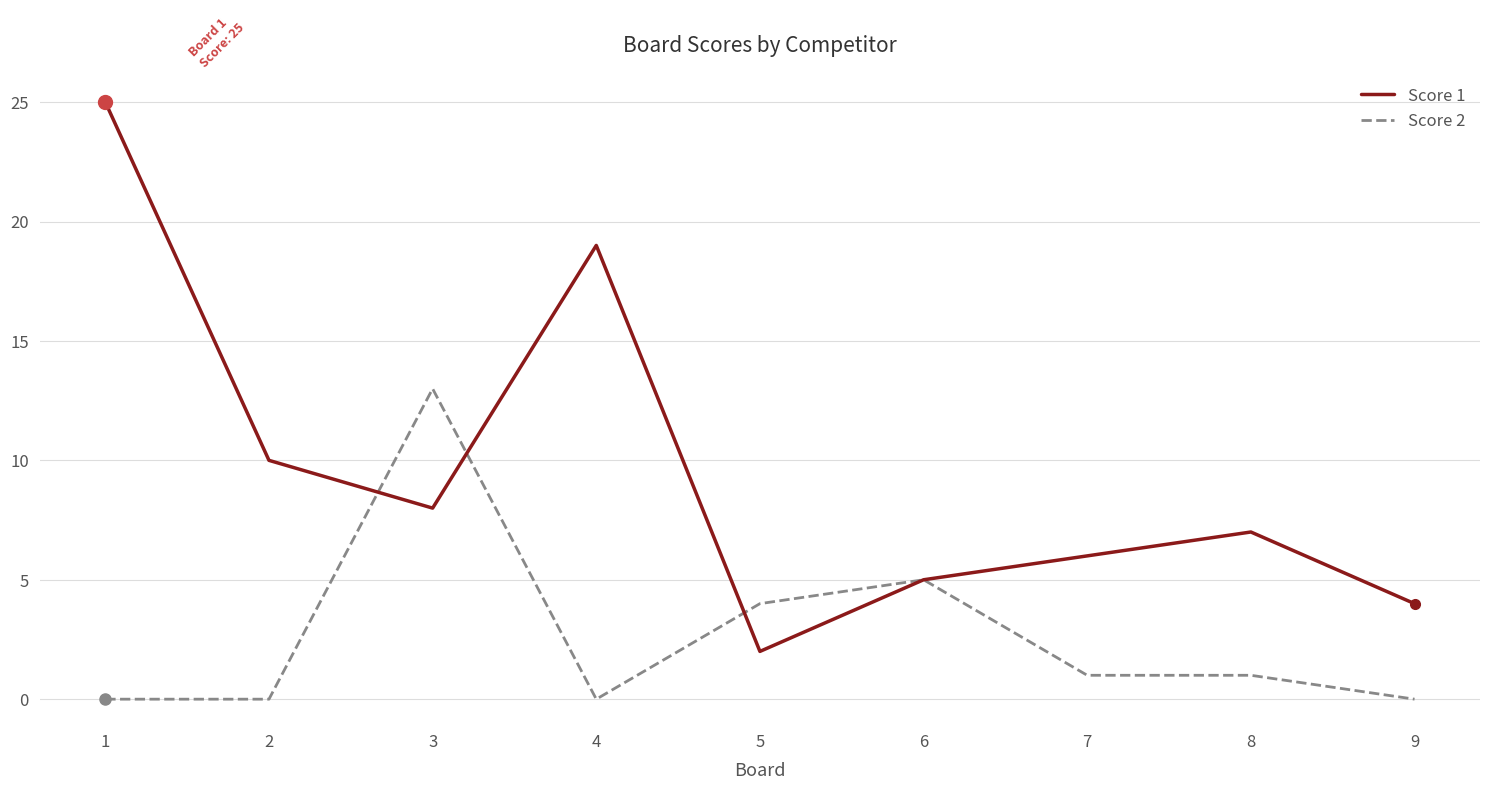

Reading left to right, what are all the values shown in this chart?

Score 1: 25	10	8	19	2	5	6	7	4
Score 2: 0	0	13	0	4	5	1	1	0